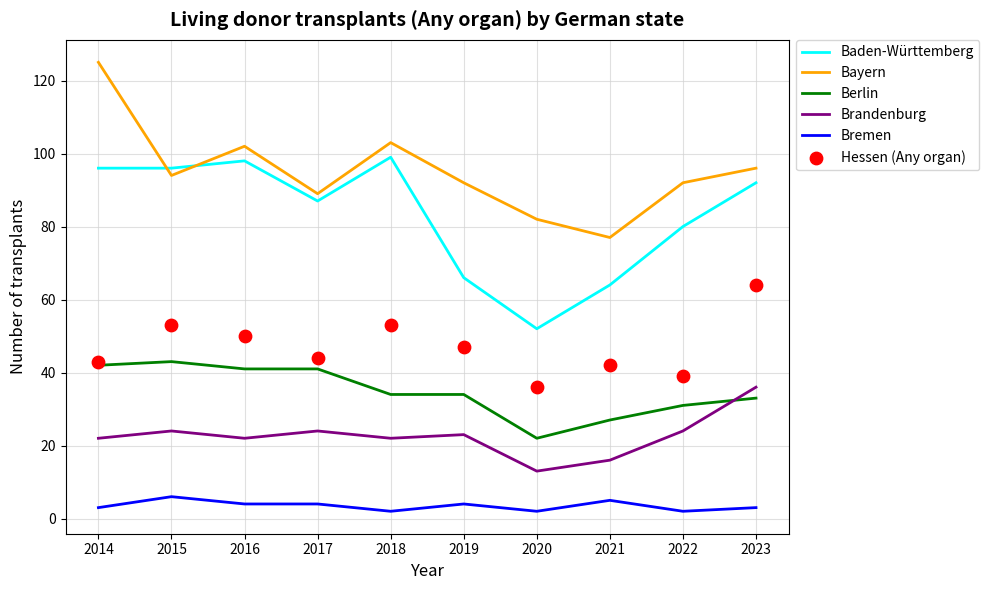

Which series has the largest total across all categories?

Bayern